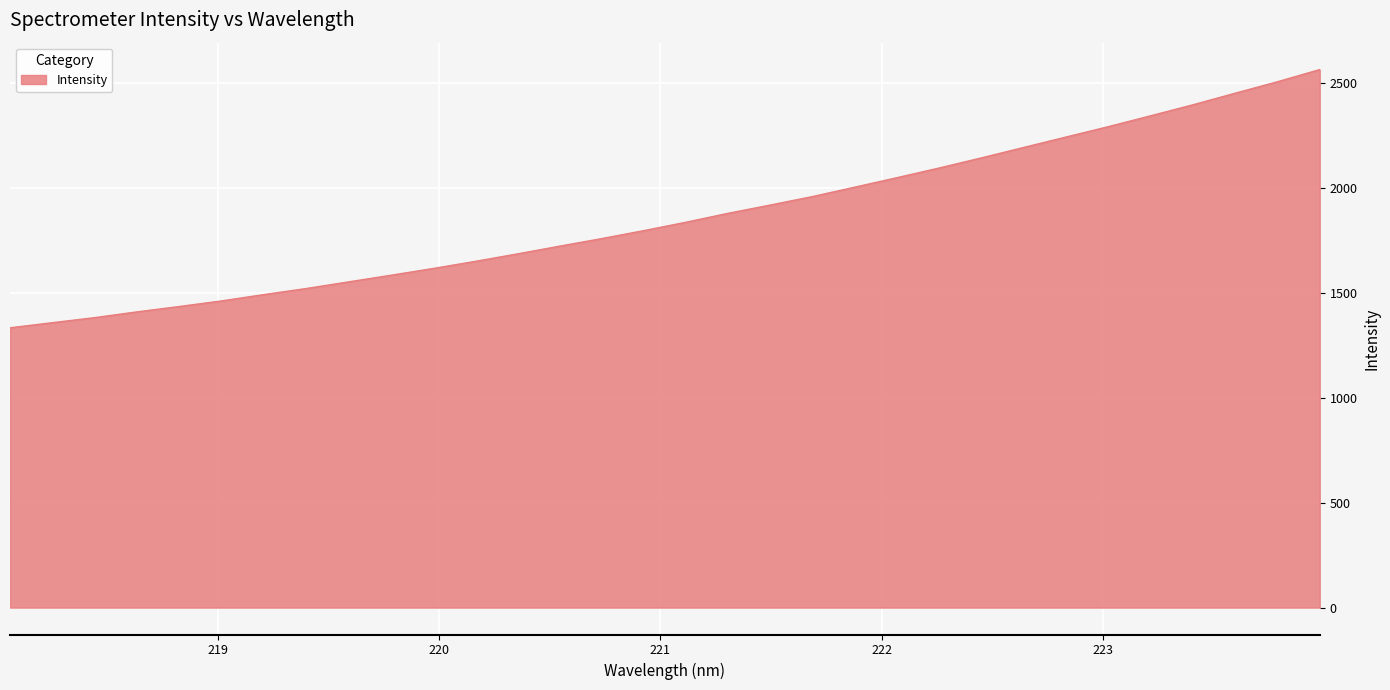

What is the minimum value shown in the chart?

1333.7